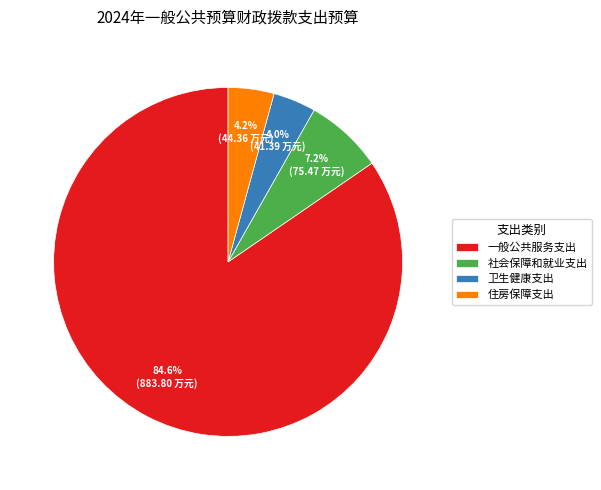

Between 社会保障和就业支出 and 卫生健康支出, which is larger?

社会保障和就业支出